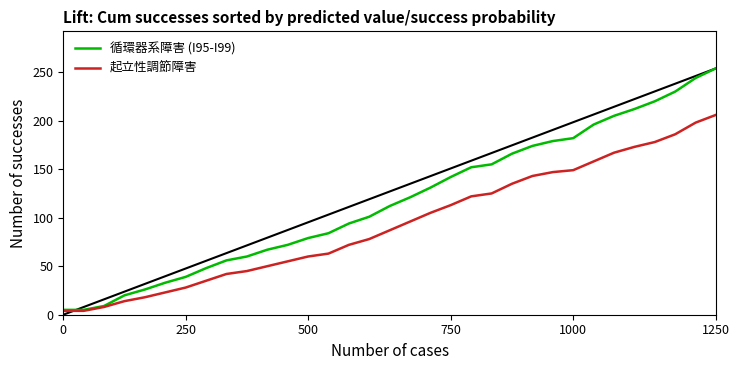

List the series in order of their overall mean, lowest first.

起立性調節障害, 循環器系障害 (I95-I99)